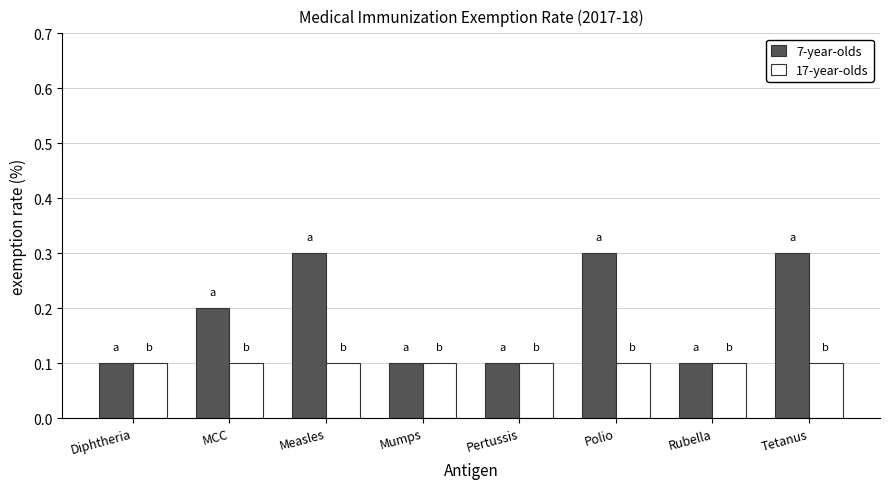

How many bars are there in total?

16